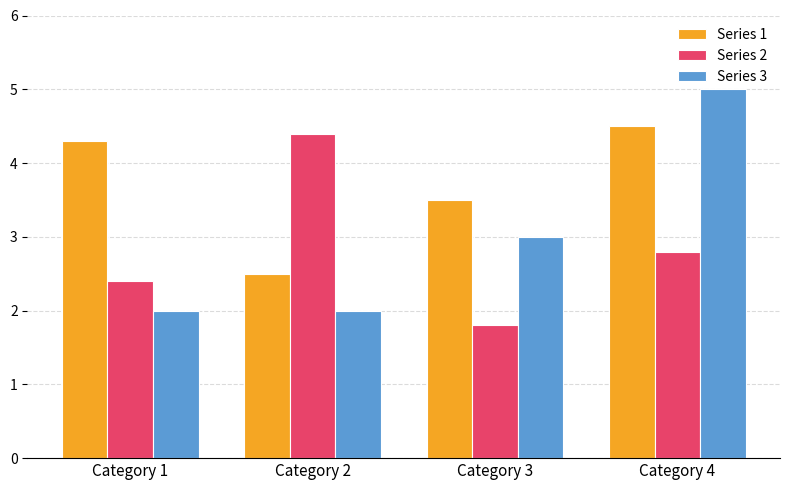

The Series 1 series shows 2.8 at Category 1. True or false?

False